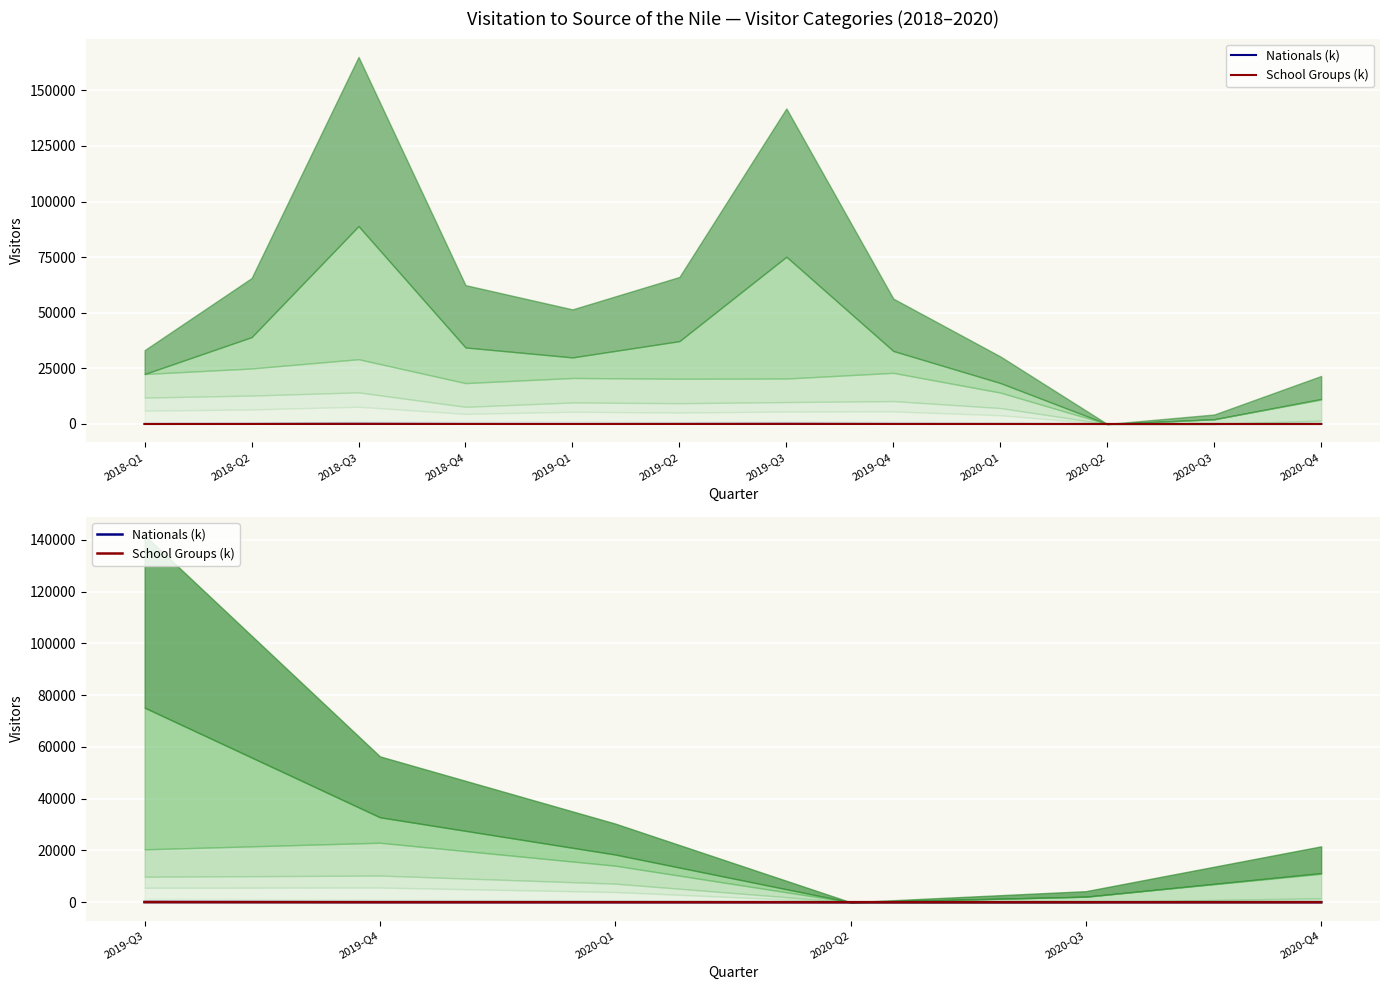

What is the label of the 3rd point from the left?

2020-Q1